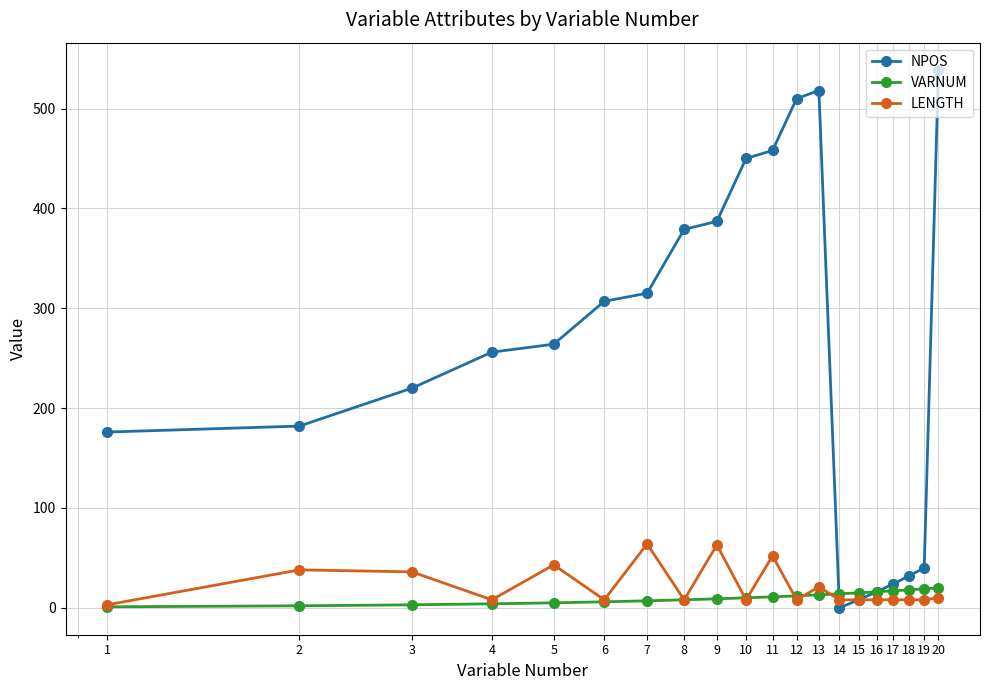

What is the difference between the second highest and minimum values in the LENGTH series?

60